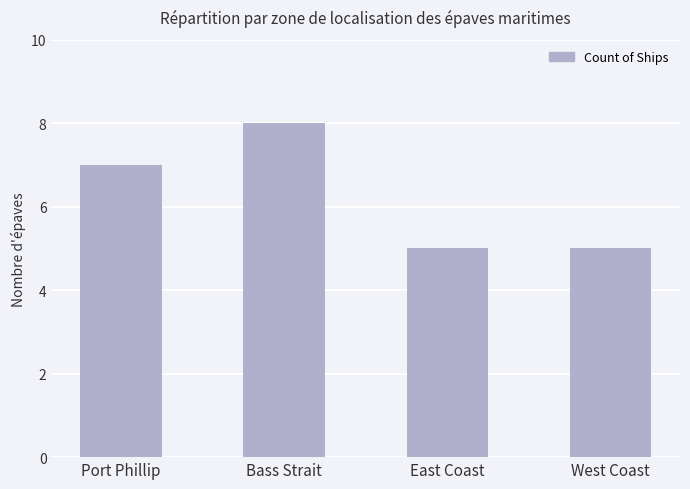

Approximately how many times larger is the value at Bass Strait compared to West Coast?

1.6